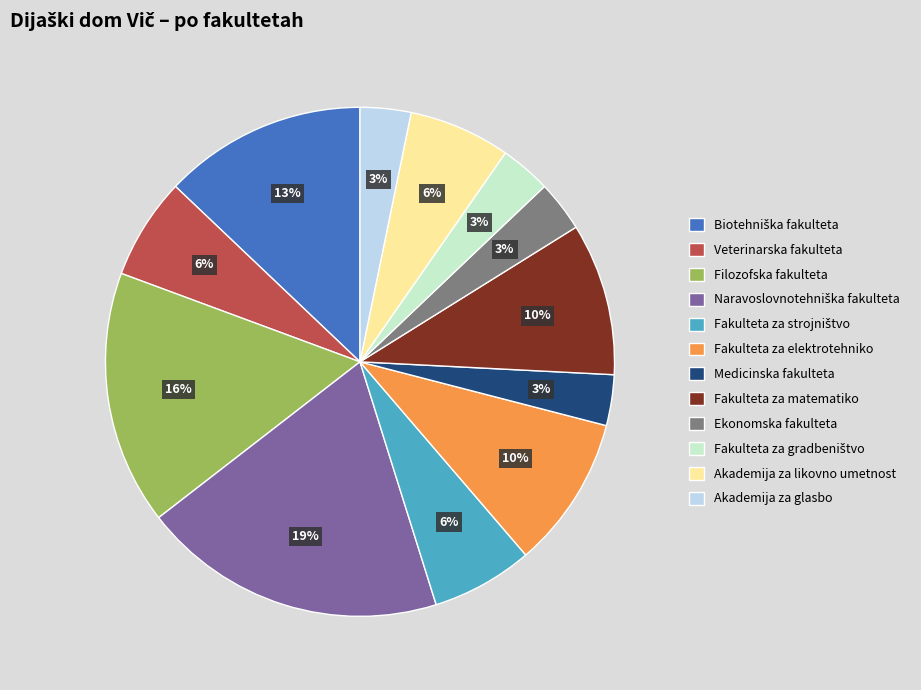

How many slices are in this pie chart?

12